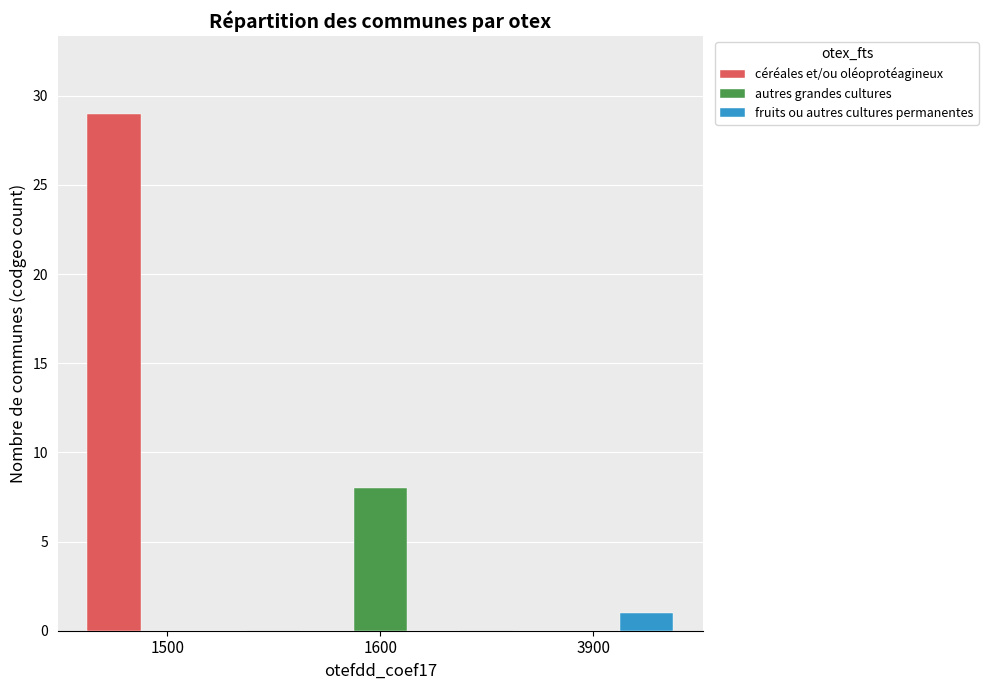

Between 1600 and 3900, which series saw the biggest shift?

autres grandes cultures